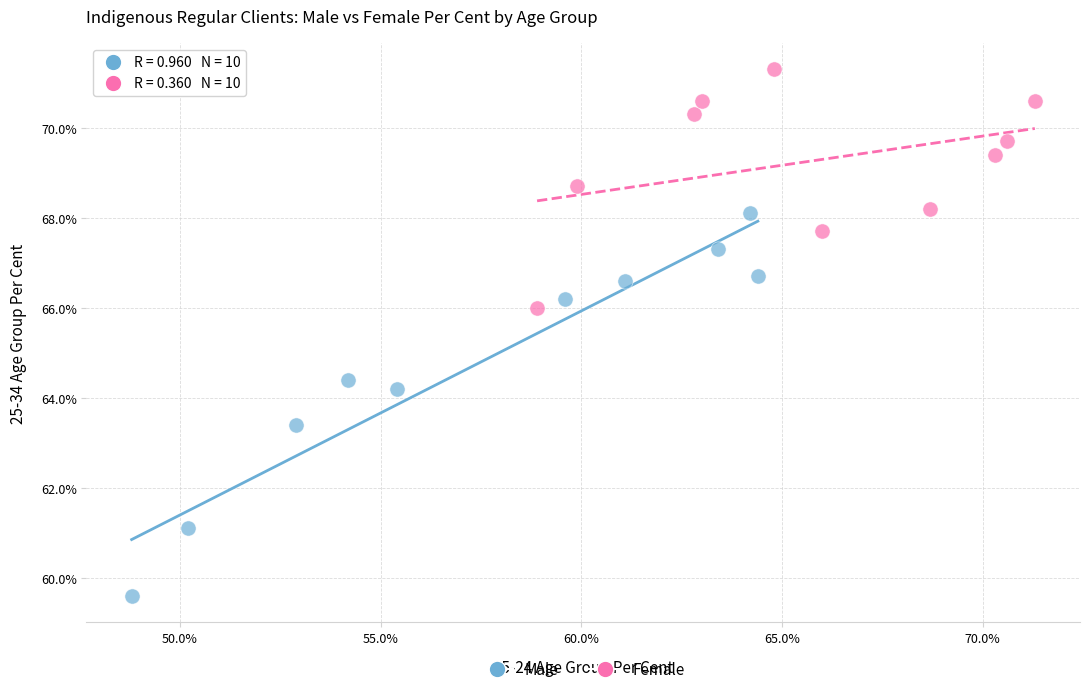

Which series has the largest Y range (max minus min)?

Male